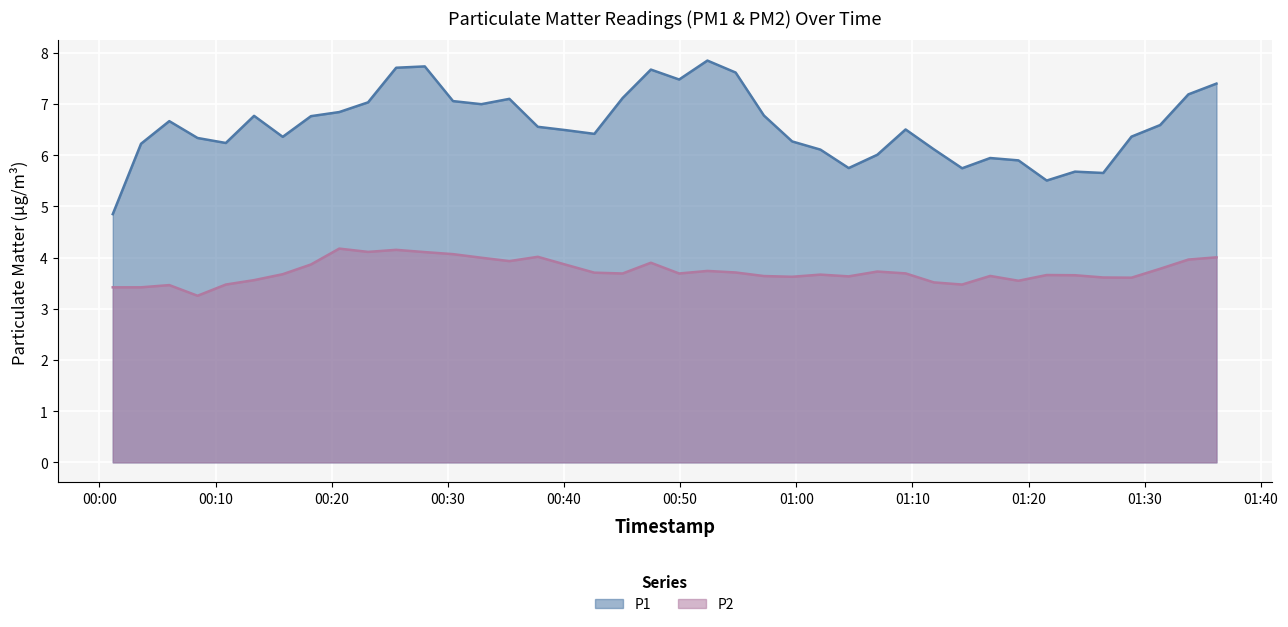

In P2, how many points are lower than both neighbors (excluding endpoints)?

12